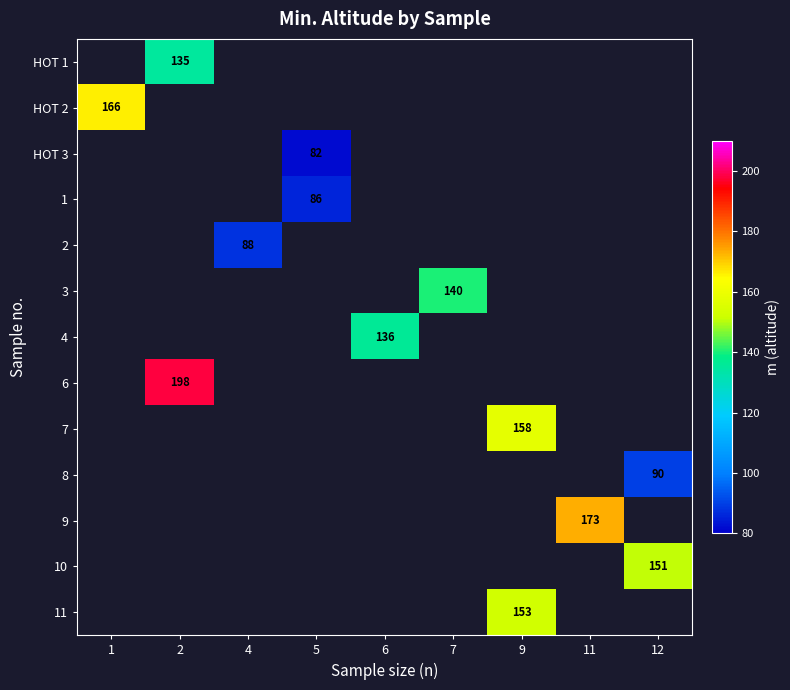

True or false: 2 has a value of 88 at 4.

True